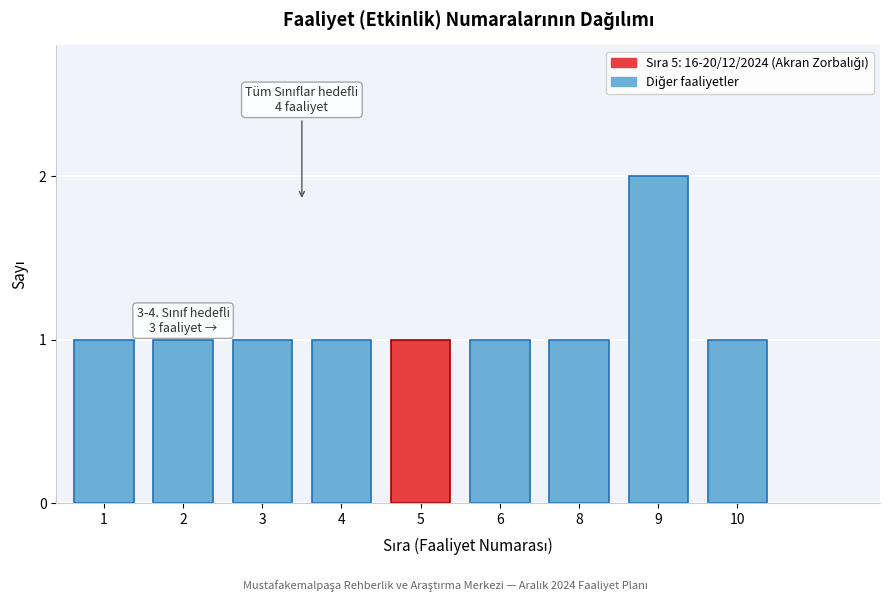

Reading left to right, transcribe all the data shown in this chart.

1=1	2=1	3=1	4=1	5=1	6=1	8=1	9=2	10=1